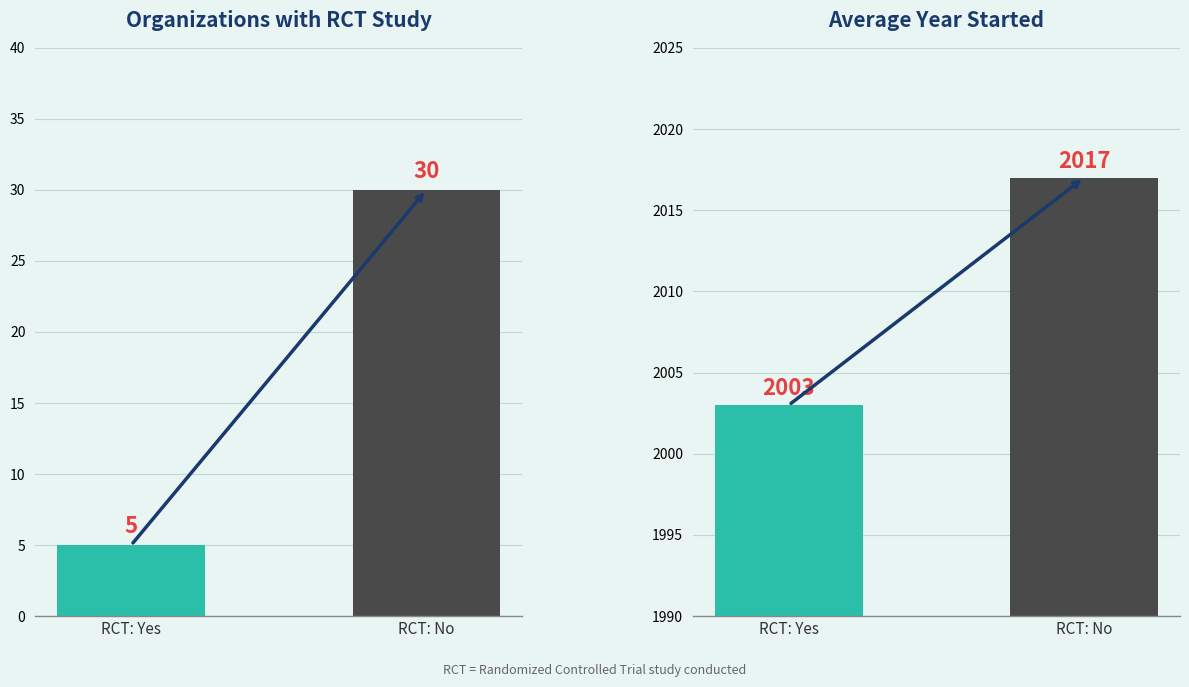

Which category has the lowest value in the Avg Year Started series?

RCT: Yes